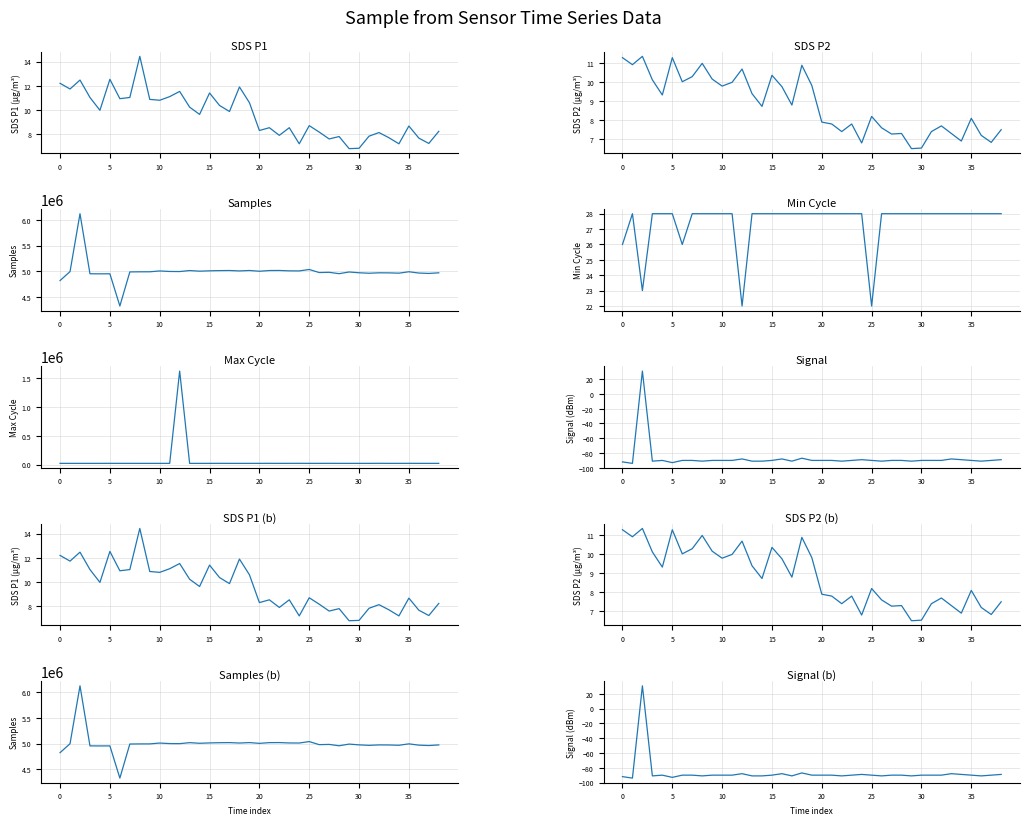

Reading right to left, extract all data points from this chart.

SDS_P1: 8.2	7.2	7.7	8.7	7.2	7.7	8.1	7.8	6.8	6.8	7.8	7.6	8.2	8.7	7.2	8.5	7.9	8.5	8.3	10.6	11.9	9.9	10.4	11.4	9.6	10.2	11.5	11.1	10.8	10.9	14.4	11.0	10.9	12.5	10.0	11.0	12.5	11.7	12.2
SDS_P2: 7.5	6.8	7.2	8.1	6.9	7.3	7.7	7.4	6.5	6.5	7.3	7.3	7.6	8.2	6.8	7.8	7.4	7.8	7.9	9.8	10.9	8.8	9.8	10.4	8.7	9.4	10.7	10.0	9.8	10.2	11.0	10.3	10.0	11.3	9.3	10.1	11.4	10.9	11.3
Samples: 4973997.0	4962223.0	4969615.0	4994619.0	4967180.0	4972919.0	4974134.0	4965686.0	4975057.0	4990096.0	4957497.0	4983857.0	4979391.0	5038850.0	5010841.0	5012073.0	5019322.0	5018164.0	5004579.0	5019212.0	5010591.0	5018691.0	5016810.0	5012885.0	5005936.0	5017876.0	4998617.0	5000060.0	5010229.0	4993985.0	4993637.0	4991484.0	4330090.0	4954957.0	4954146.0	4955564.0	6120969.0	4997422.0	4824024.0
Min_cycle: 28.0	28.0	28.0	28.0	28.0	28.0	28.0	28.0	28.0	28.0	28.0	28.0	28.0	22.0	28.0	28.0	28.0	28.0	28.0	28.0	28.0	28.0	28.0	28.0	28.0	28.0	22.0	28.0	28.0	28.0	28.0	28.0	26.0	28.0	28.0	28.0	23.0	28.0	26.0
Max_cycle: 20437.0	20450.0	20431.0	20942.0	20455.0	20457.0	21286.0	20436.0	20457.0	20498.0	20422.0	20993.0	20457.0	20584.0	20933.0	20775.0	20442.0	20948.0	20699.0	20466.0	20447.0	20458.0	20874.0	20482.0	20475.0	20191.0	1622627.0	20431.0	20438.0	20494.0	20448.0	20436.0	20511.0	20893.0	20482.0	20435.0	20481.0	20425.0	20492.0
Signal: -89.0	-90.0	-91.0	-90.0	-89.0	-88.0	-90.0	-90.0	-90.0	-91.0	-90.0	-90.0	-91.0	-90.0	-89.0	-90.0	-91.0	-90.0	-90.0	-90.0	-87.0	-91.0	-88.0	-90.0	-91.0	-91.0	-88.0	-90.0	-90.0	-90.0	-91.0	-90.0	-90.0	-93.0	-90.0	-91.0	31.0	-94.0	-92.0